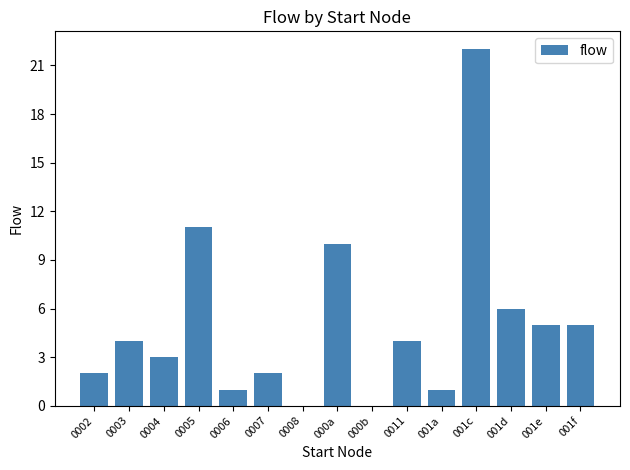

Where is the data nearest to the value 11?

0005